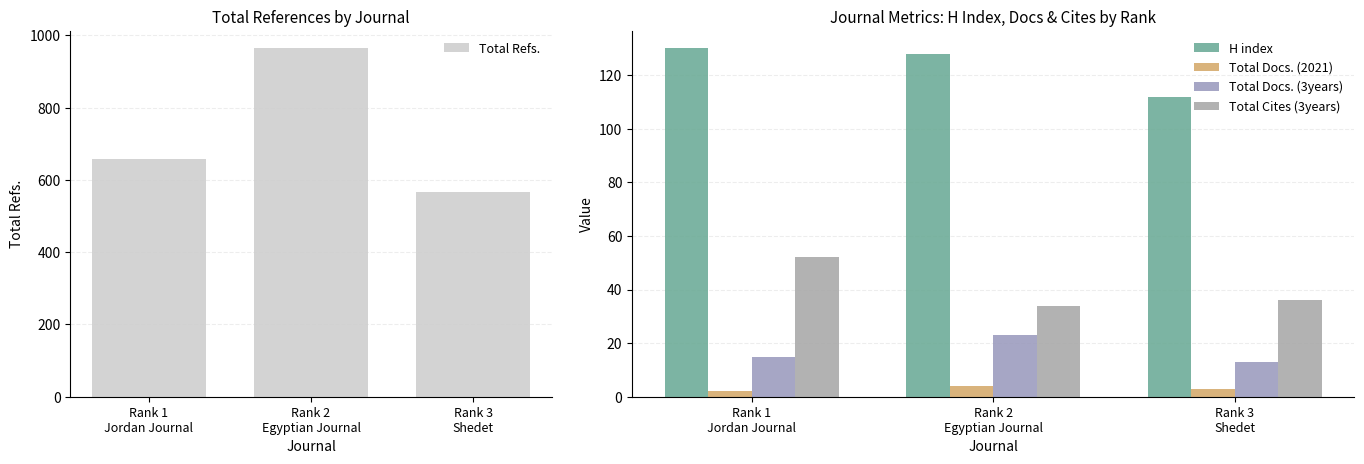

Rank the categories by Total Docs. (2021) value from highest to lowest.

Rank 2
Egyptian Journal, Rank 3
Shedet, Rank 1
Jordan Journal